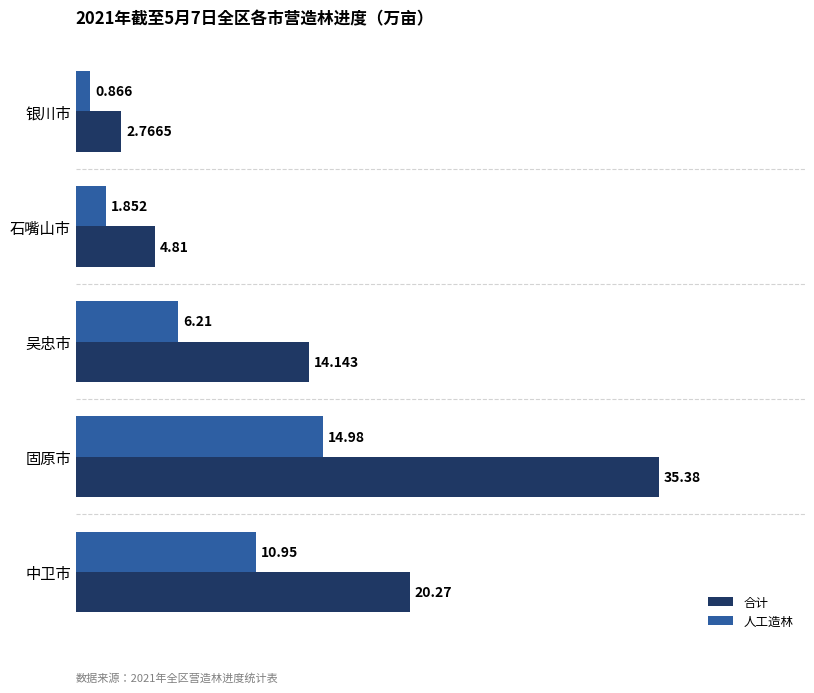

At 中卫市, list the series in order from smallest to largest.

人工造林, 合计